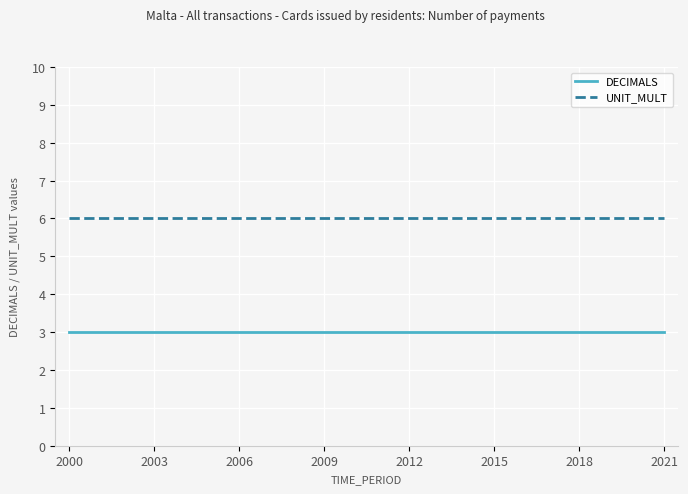

At how many categories does at least one series exceed 3?

22